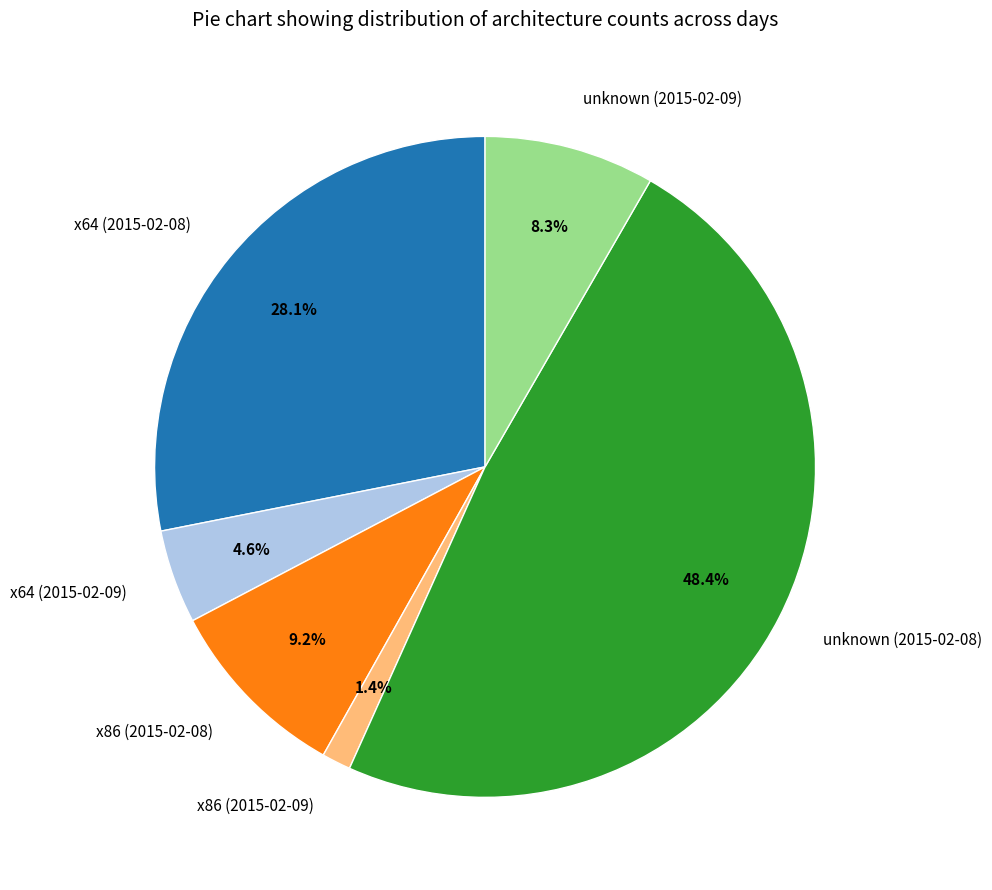

What is the largest slice in the pie chart?

unknown (2015-02-08)